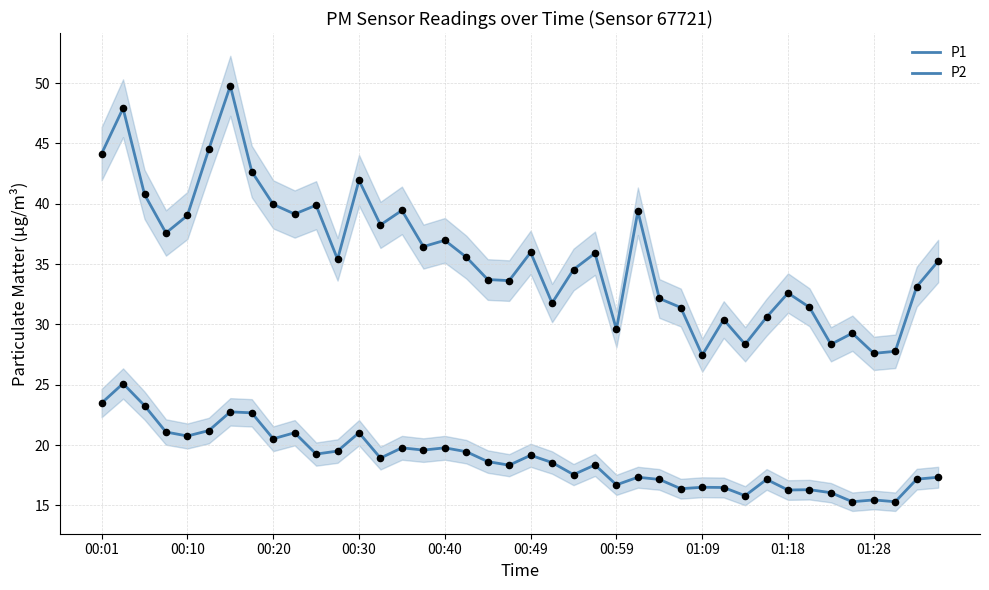

Which series has the largest Y range (max minus min)?

P1